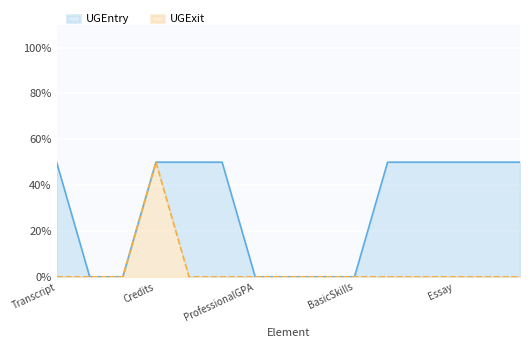

True or false: UGEntry and UGExit cross at least once.

False